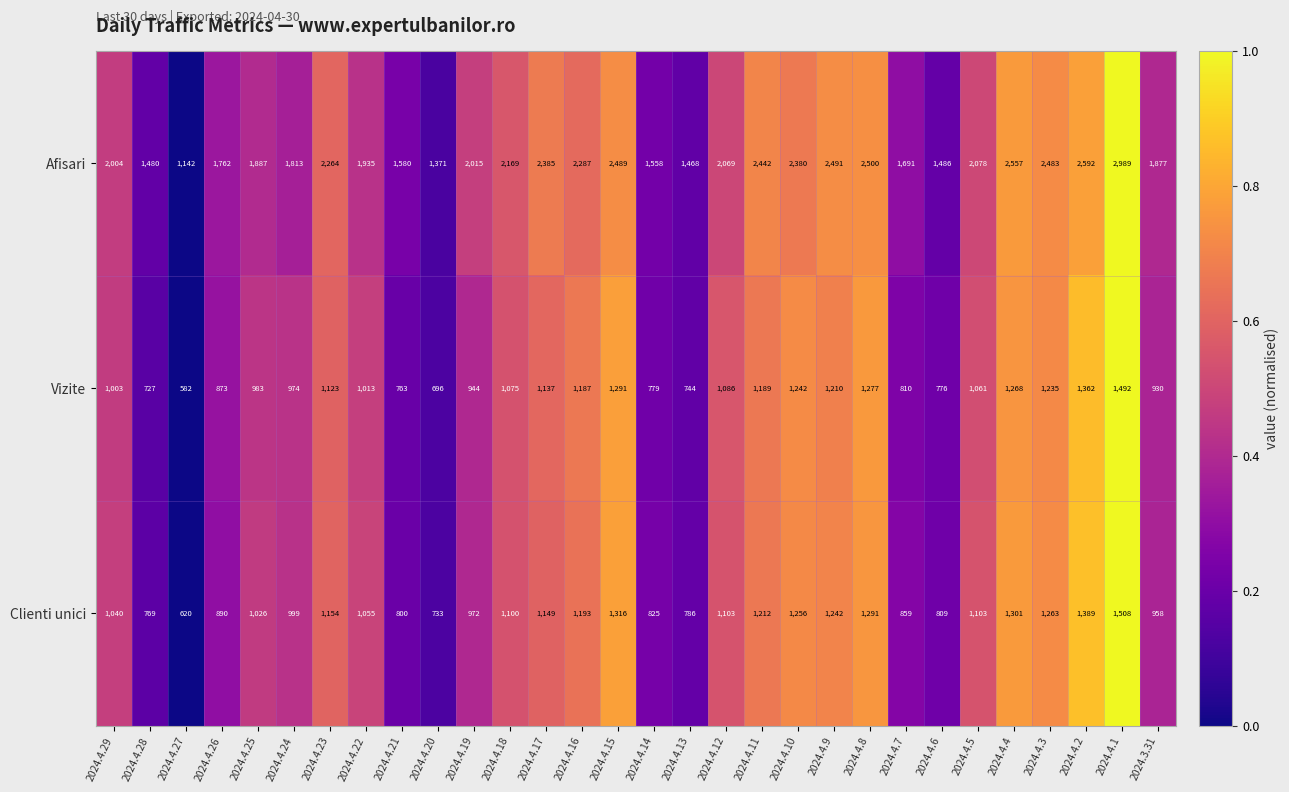

The Vizite series shows 873 at 2024.4.26. True or false?

True